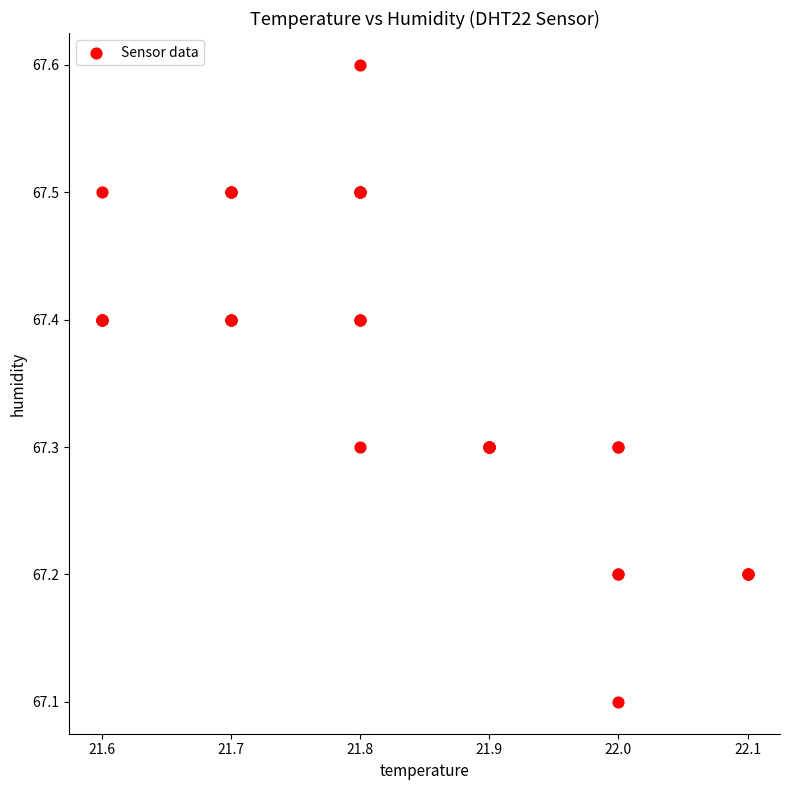

What Y value in the scatter plot is closest to 67?

67.1